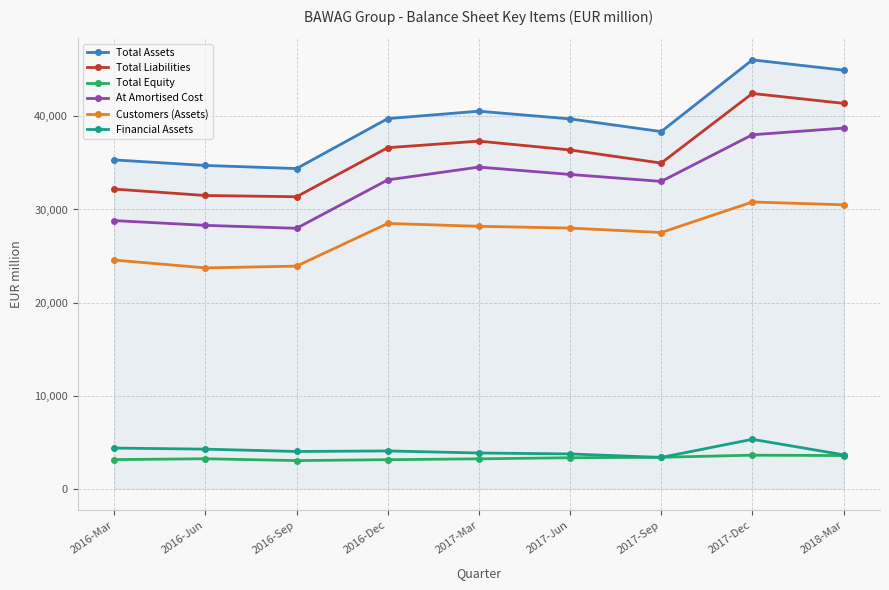

The Financial Assets series shows 2086 at 2017-Mar. True or false?

False